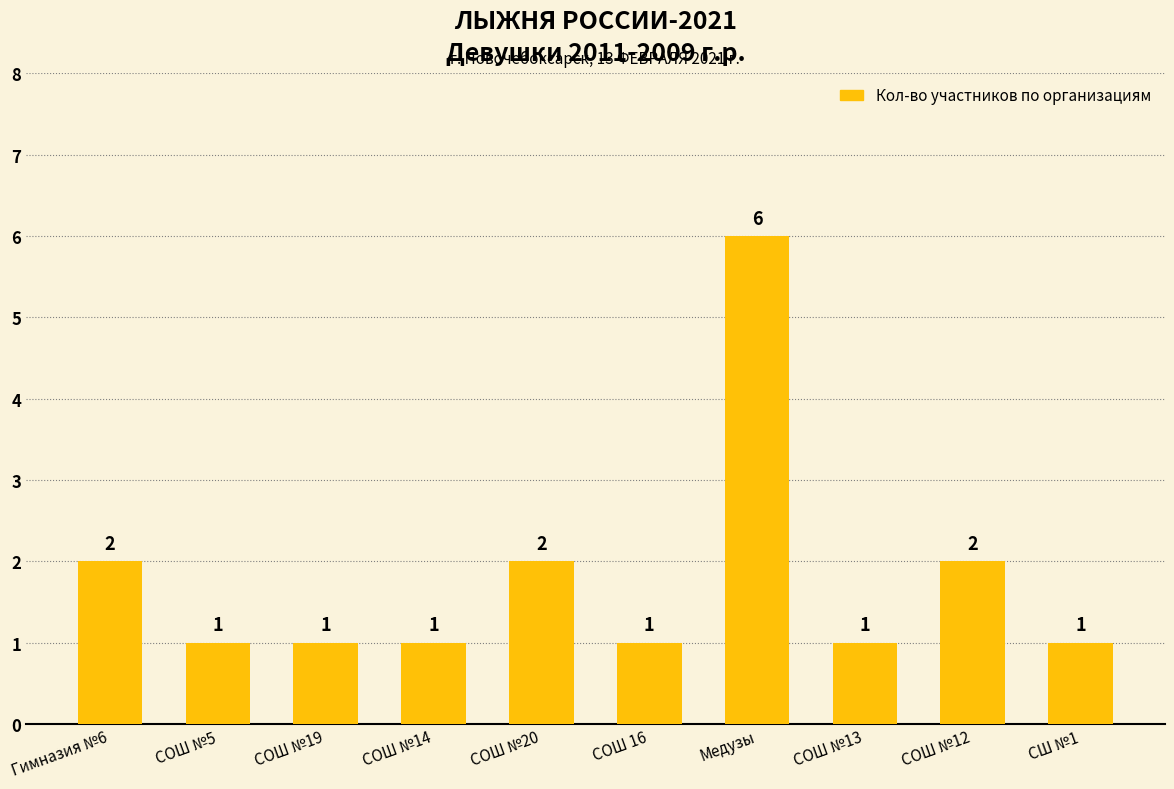

What is the ratio of the value at СШ №1 to the value at СОШ 16?

1.0